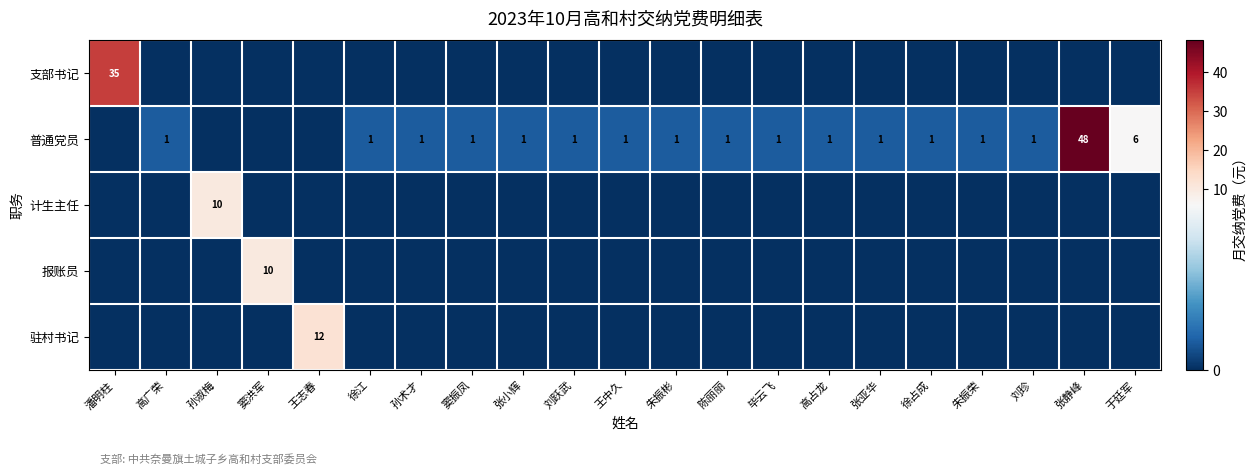

True or false: 普通党员 has a value of 1 at 陈丽丽.

True